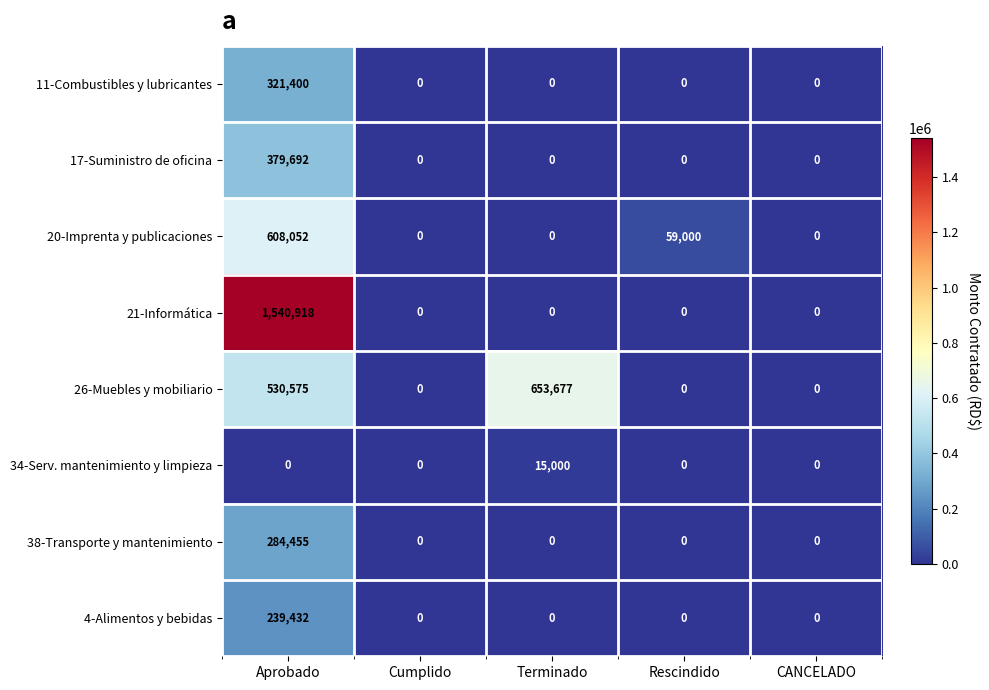

What is the maximum value shown in the chart?

1540918